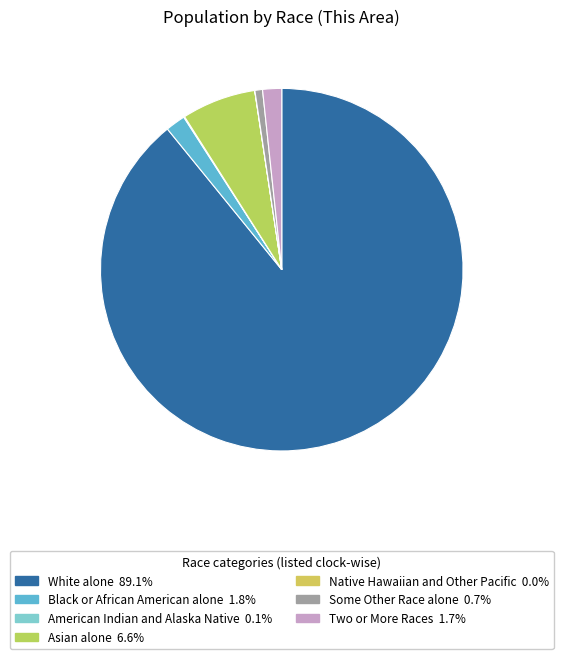

What percentage is the Two or More Races slice, to the nearest percent?

2%